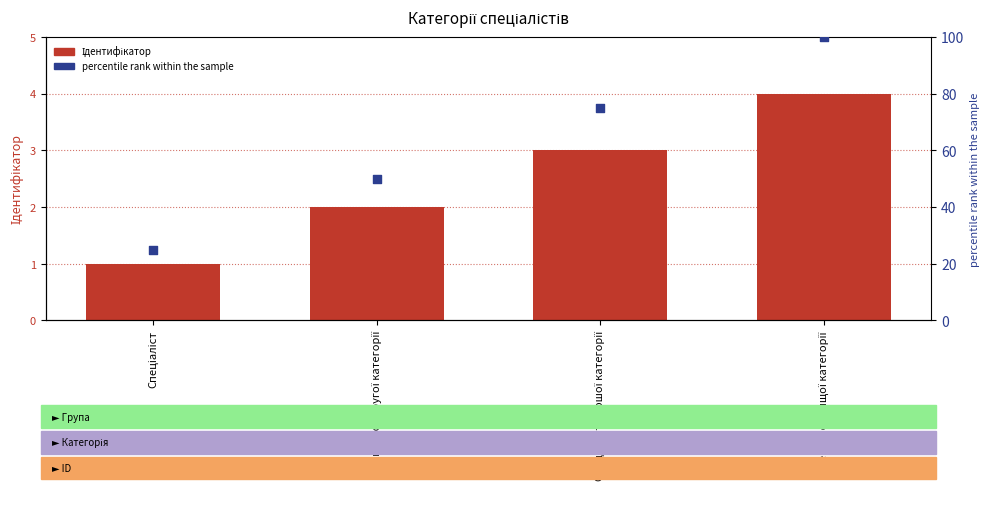

At which category is the sum across all series the highest?

Спеціаліст вищої категорії